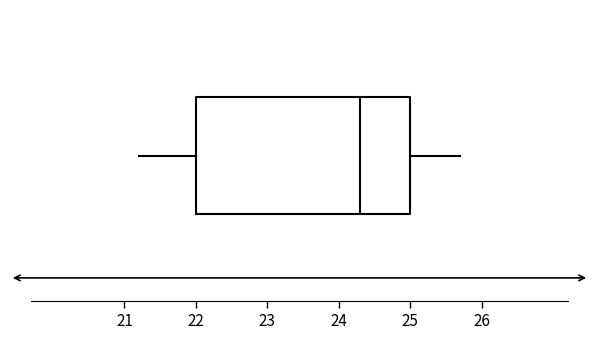

Where is the right edge of the box on the x-axis? The values are not printed on the chart, so give them approximately, as read against the axis.

25.0